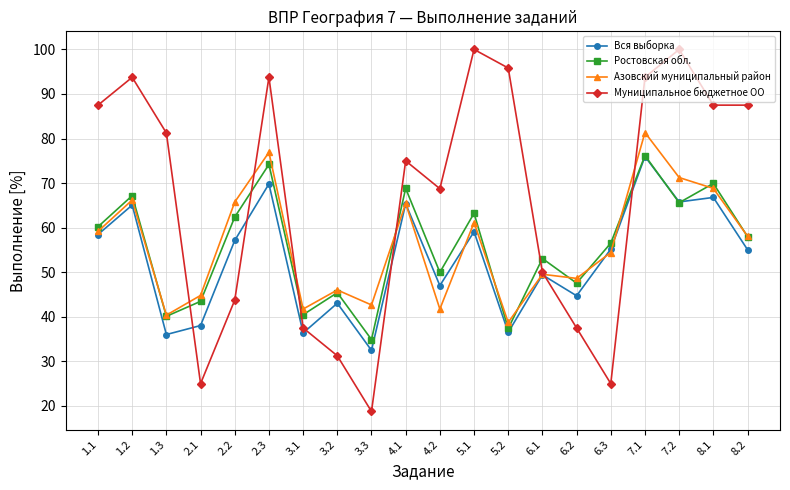

How many values in the Муниципальное бюджетное ОО series are below 81?

10